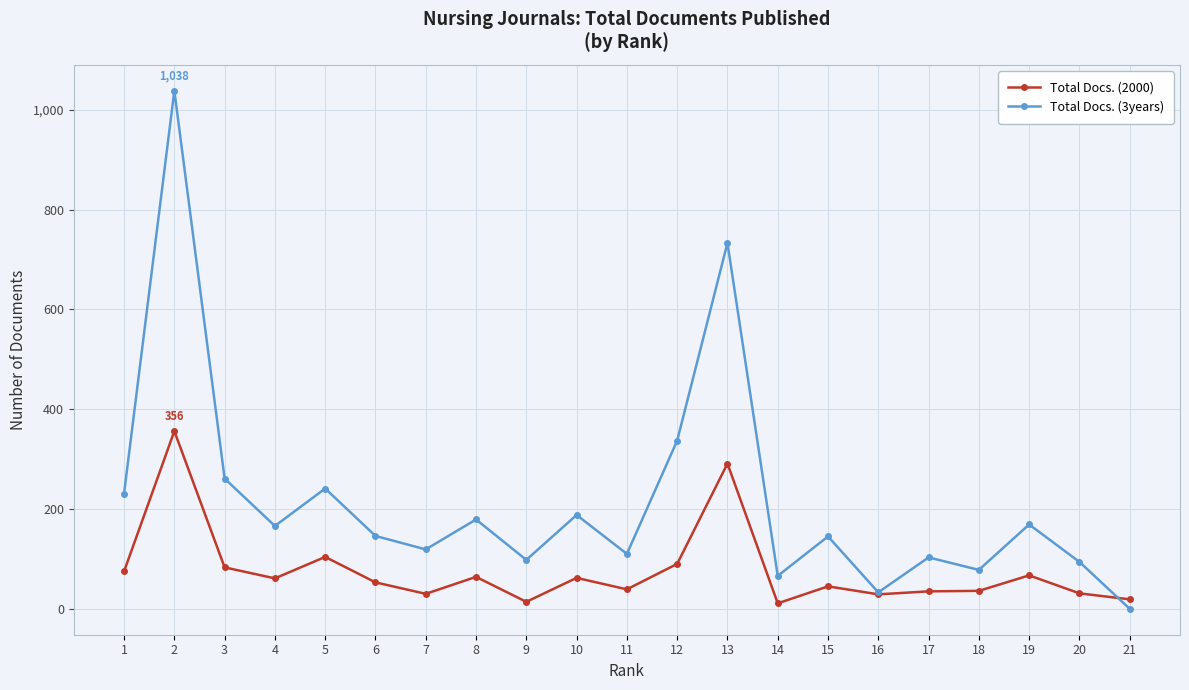

Is the value of Total Docs. (2000) at 19 greater than the value of Total Docs. (3years) at 21?

Yes